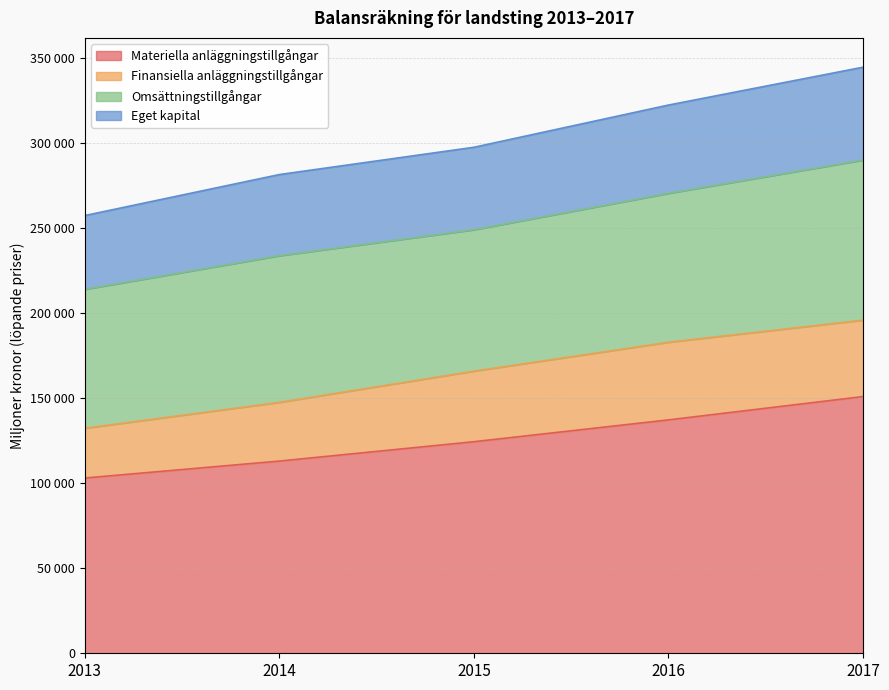

What is the difference between the second highest and second lowest values in the Materiella anläggningstillgångar series?

24212